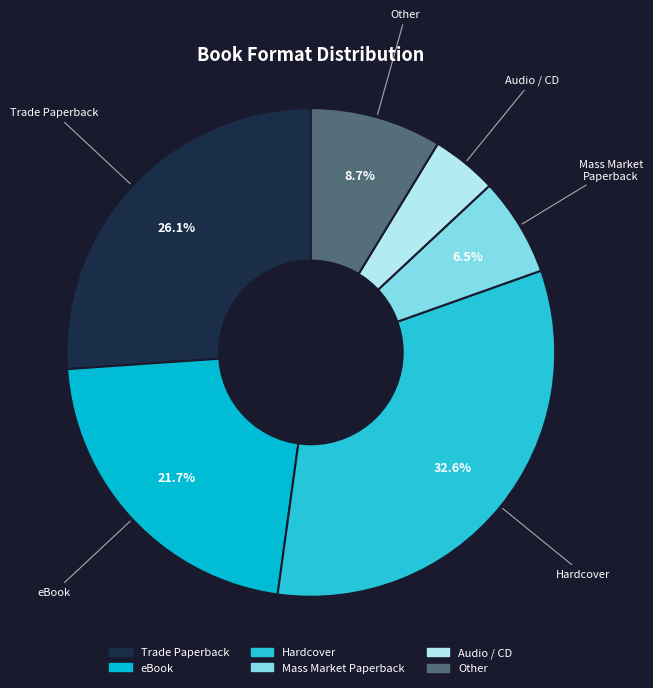

How many slices are in this pie chart?

6